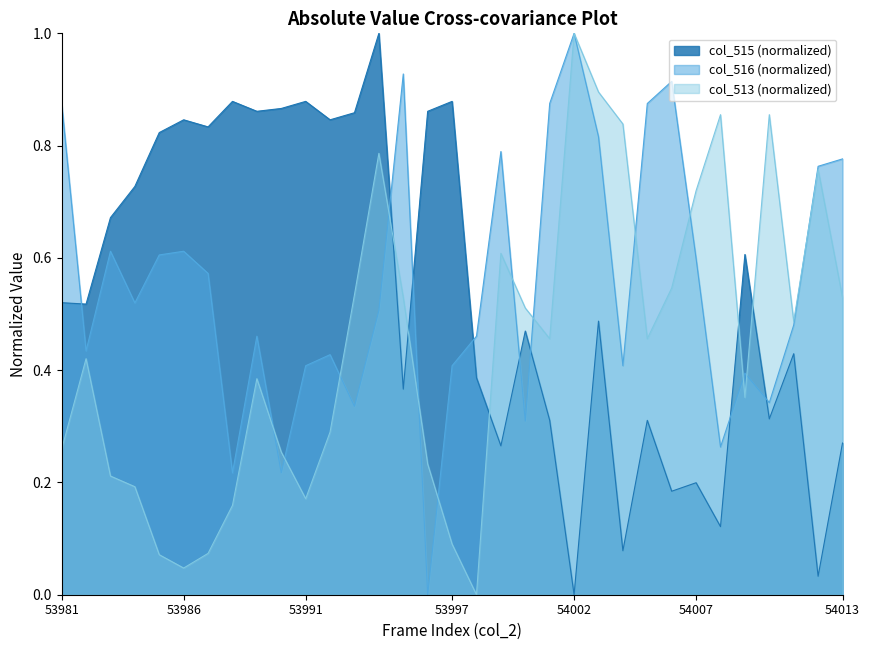

At which category does the chart reach its minimum across all series?

54002